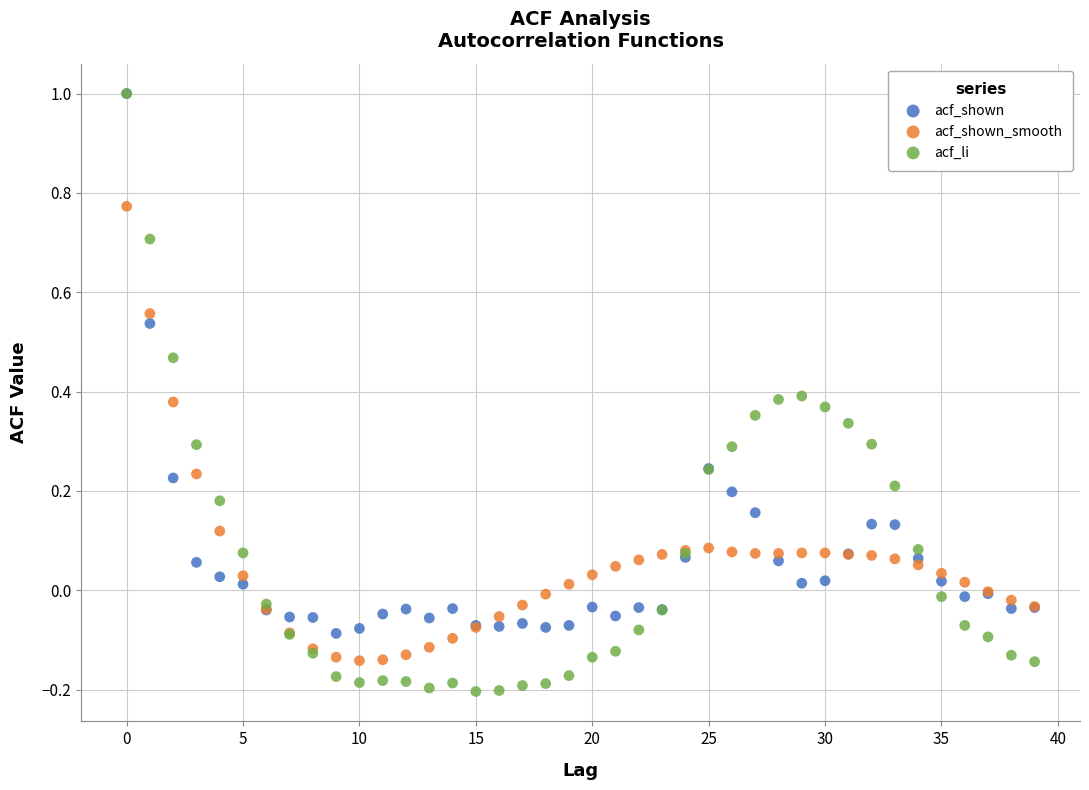

Which series reaches the minimum Y coordinate?

acf_li